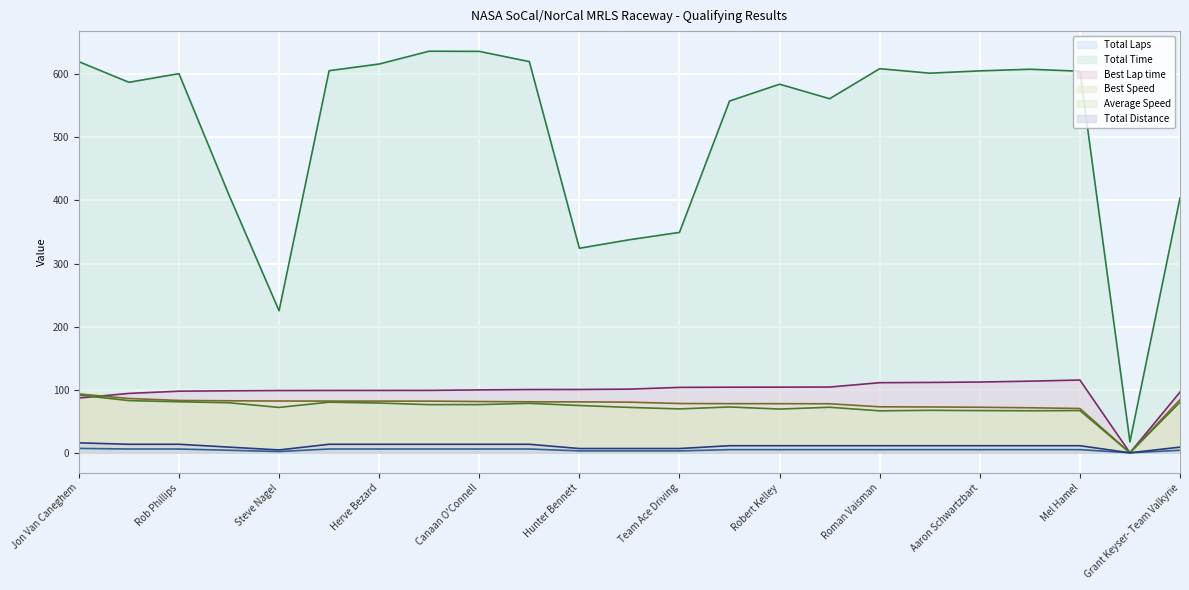

Rank the series at Team Ace Driving from lowest to highest value.

Total Laps, Total Distance, Average Speed, Best Speed, Best Lap time, Total Time